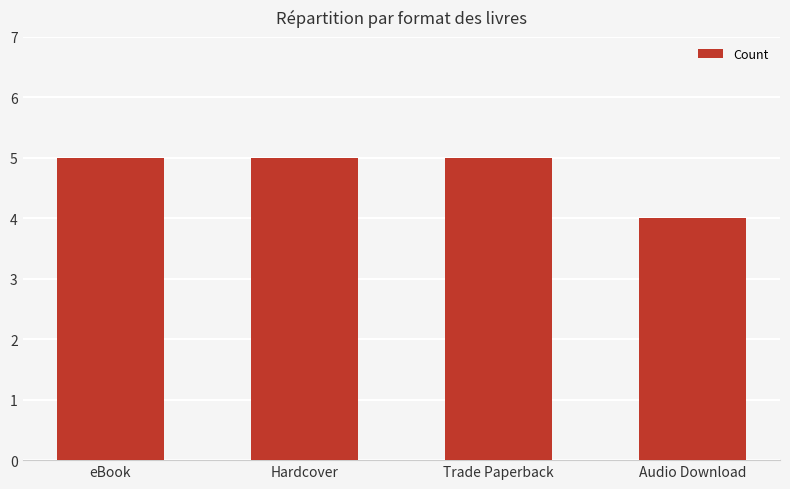

Count the values in the range 5 to 6.

3